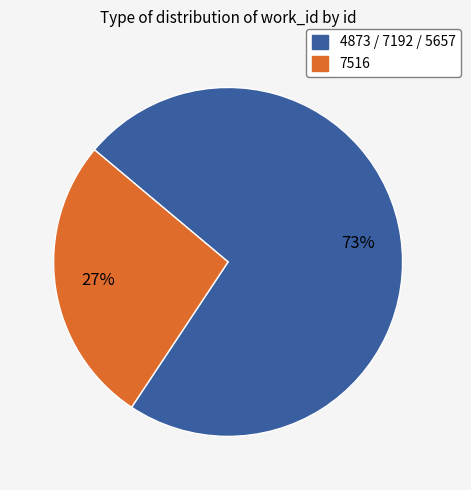

To the nearest percent, what is the average slice percentage?

50%